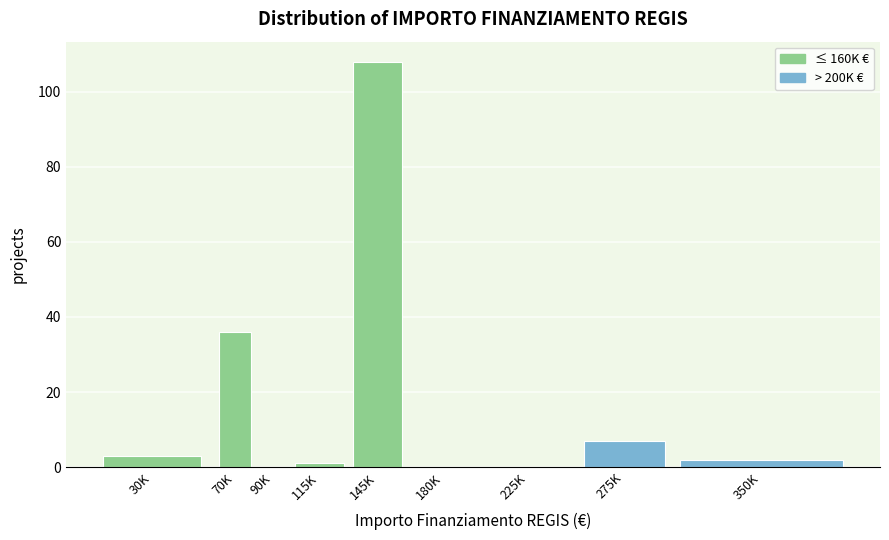

Reading right to left, list all the values displayed in this chart.

350K=2	275K=7	225K=0	180K=0	145K=108	115K=1	90K=0	70K=36	30K=3